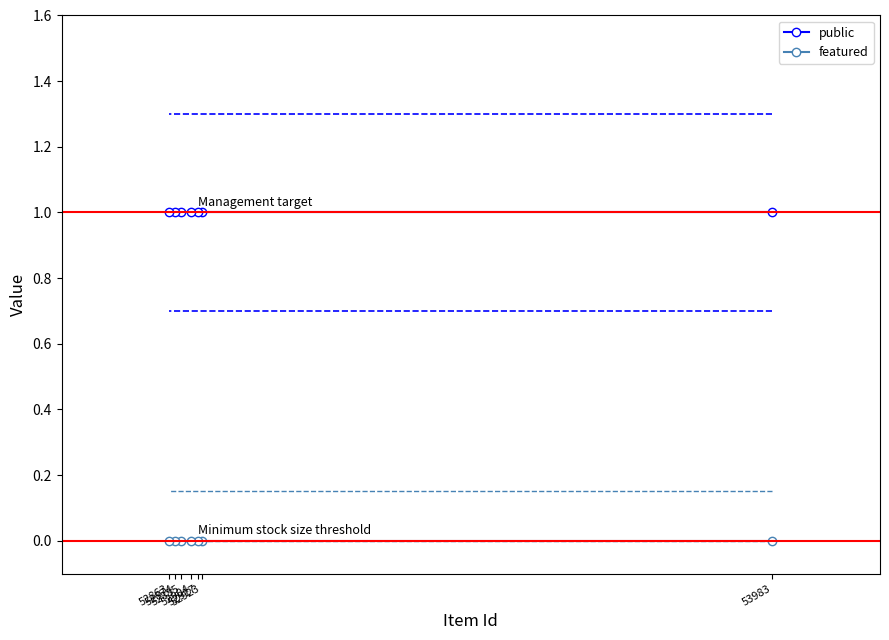

Count the number of data series in this chart.

2